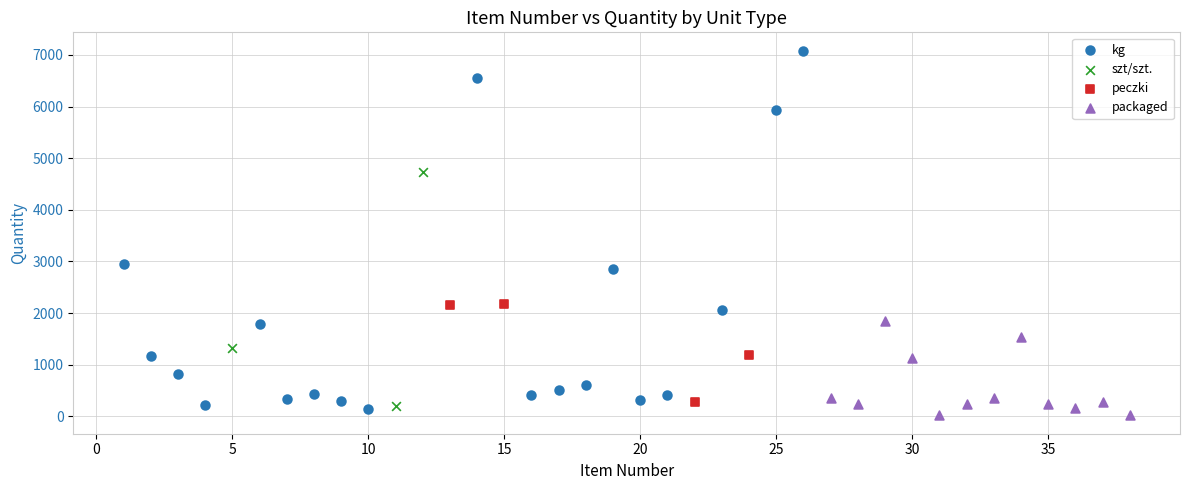

Which series has the widest spread of Y values?

kg